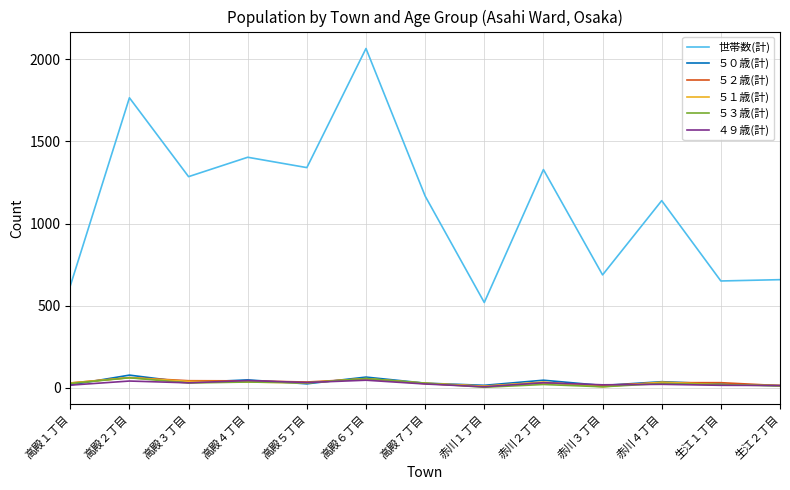

True or false: ５３歳(計) and 世帯数(計) intersect in this chart.

False